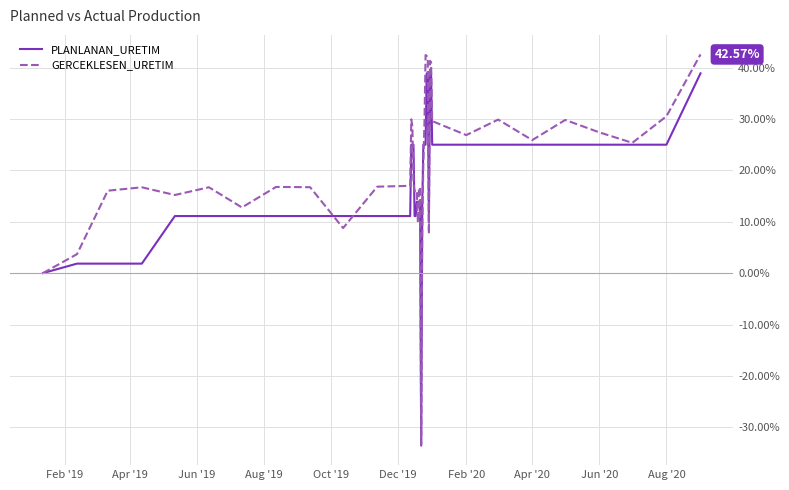

Which series has the widest spread of values?

GERCEKLESEN_URETIM